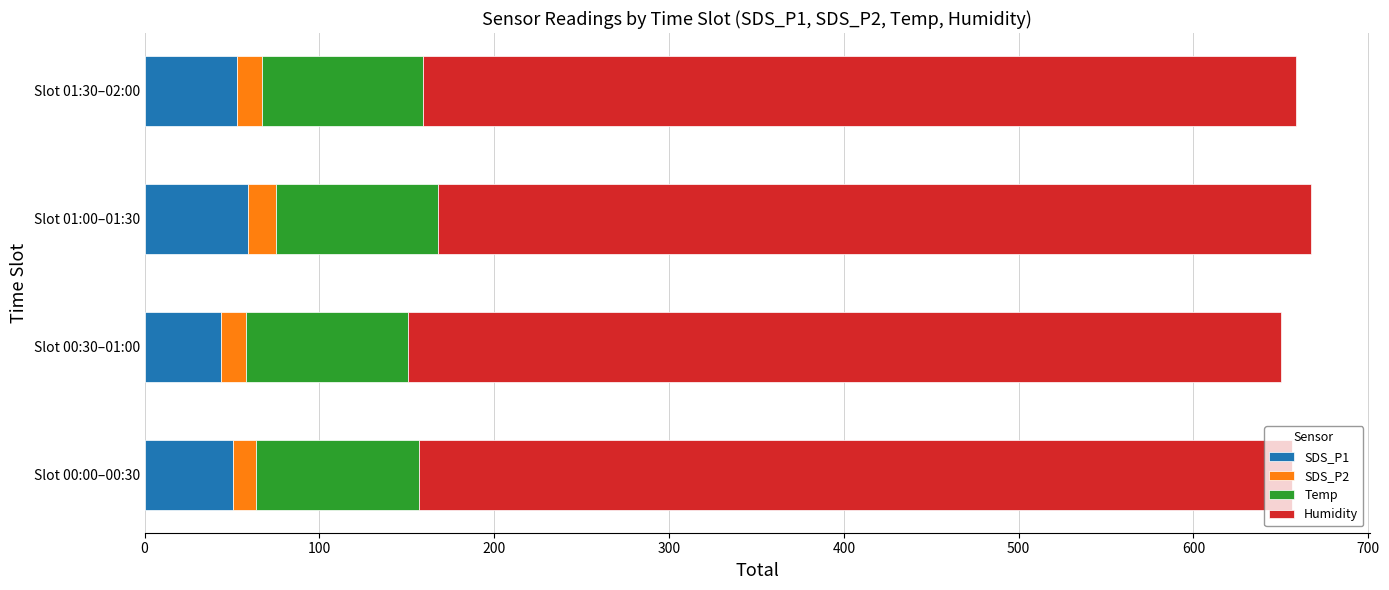

What are all the series names shown in the legend?

SDS_P1, SDS_P2, Temp, Humidity